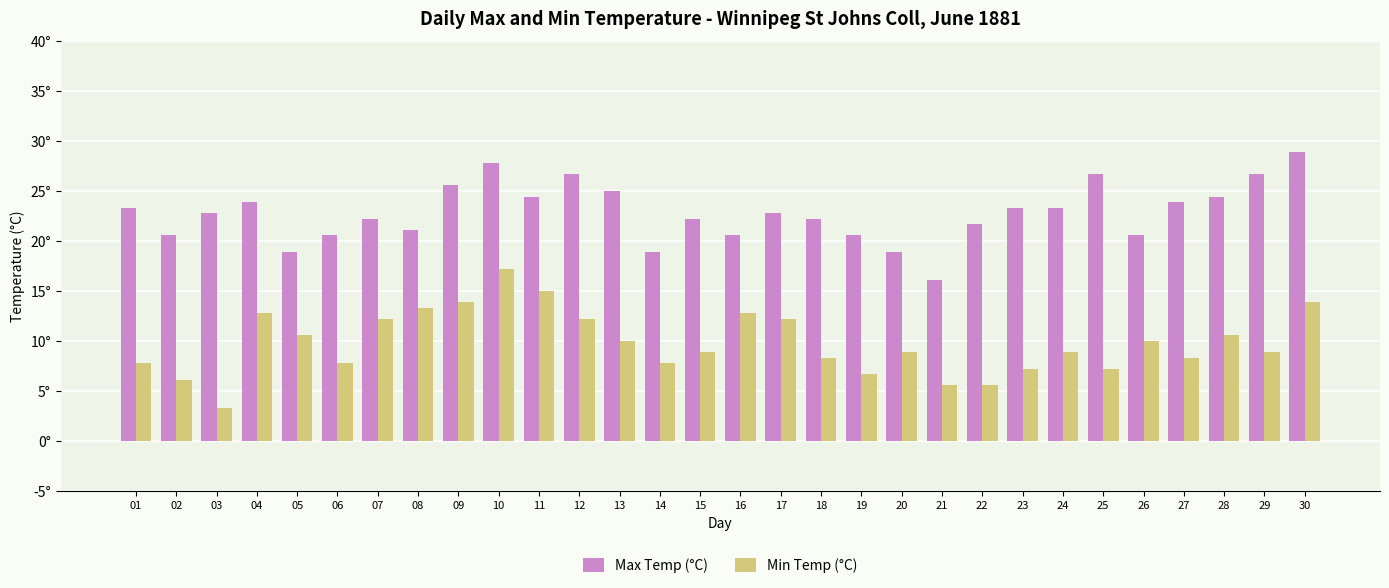

At which label does Min Temp (°C) reach its peak?

10